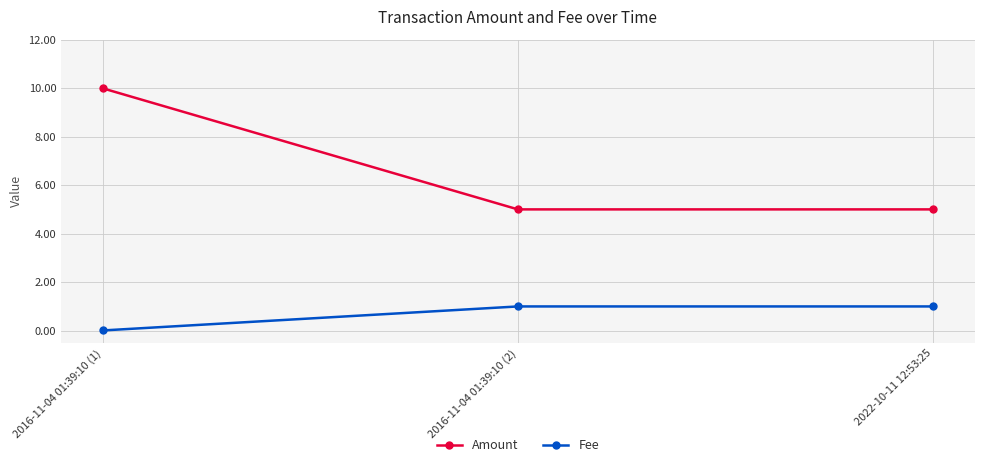

How many lines are shown in the chart?

2